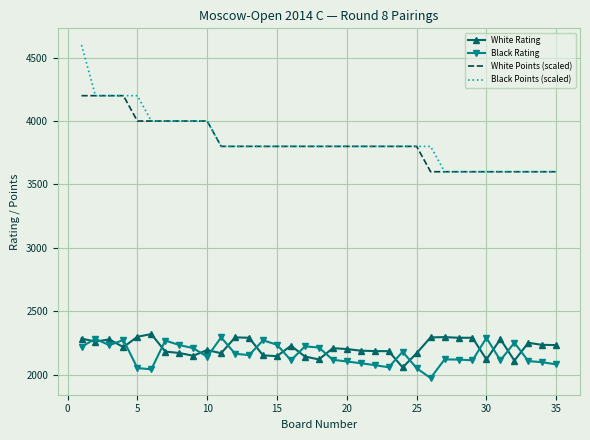

True or false: White Rating and Black Rating cross at least once.

True